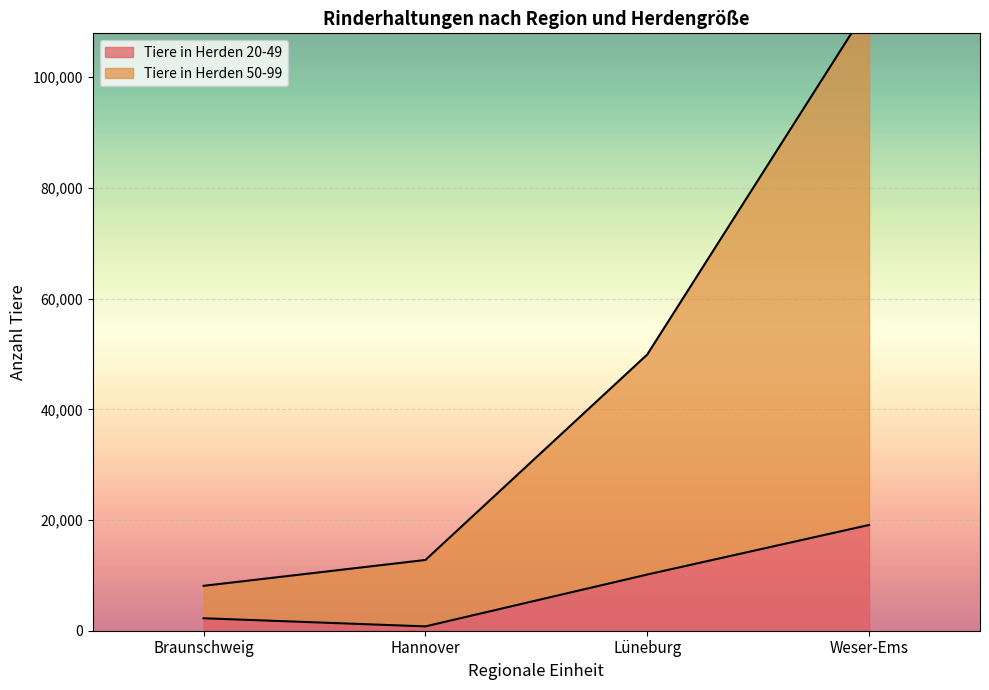

Reading left to right, what are all the values shown in this chart?

Tiere in Herden 20-49: Braunschweig=2251	Hannover=781	Lüneburg=10151	Weser-Ems=19109
Tiere in Herden 50-99: Braunschweig=8112	Hannover=12782	Lüneburg=49905	Weser-Ems=112968